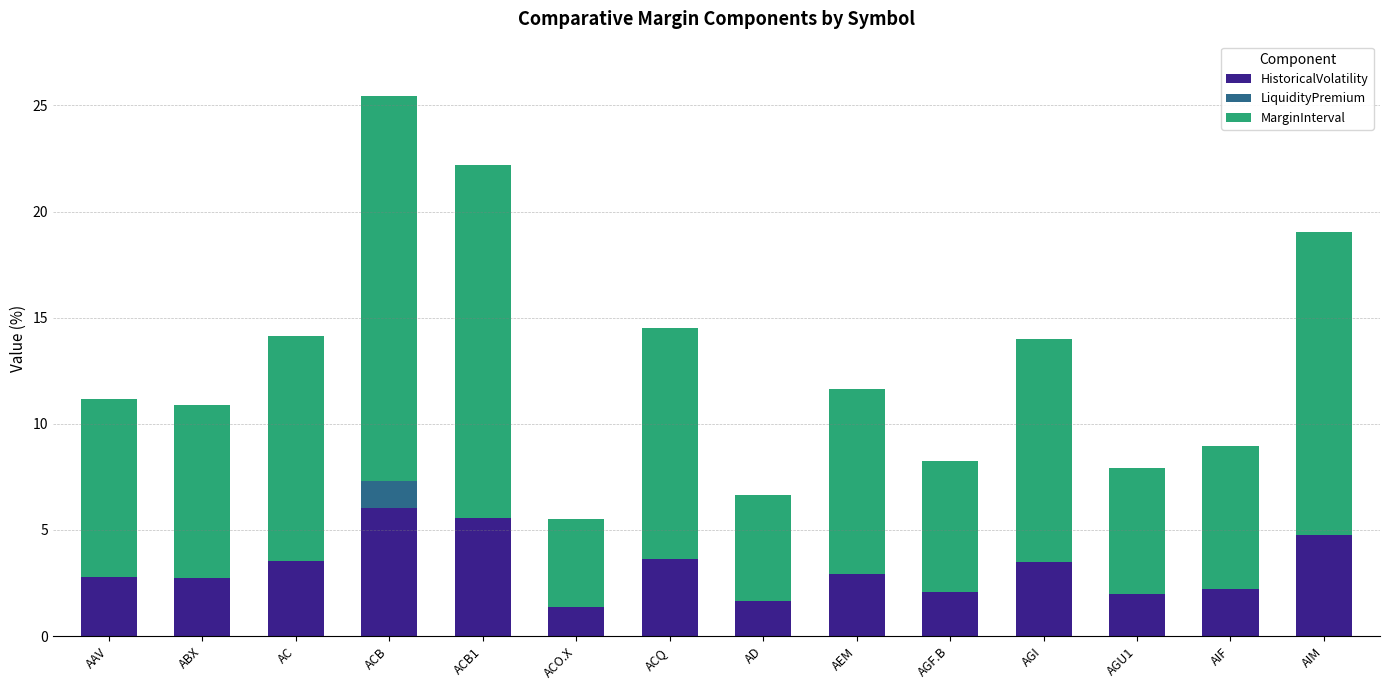

True or false: HistoricalVolatility has a value of 1.7 at AD.

True